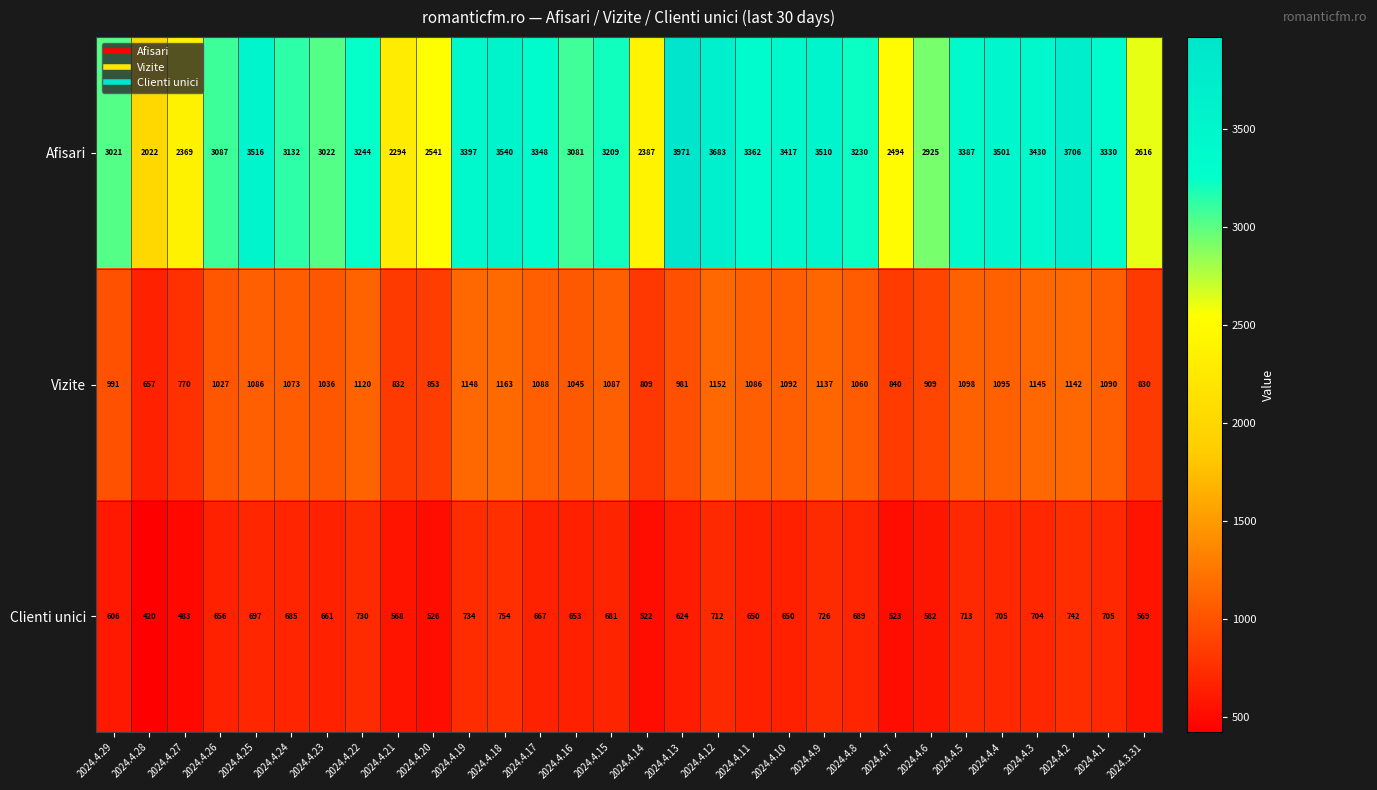

What is the sum of all Clienti unici values?

19337